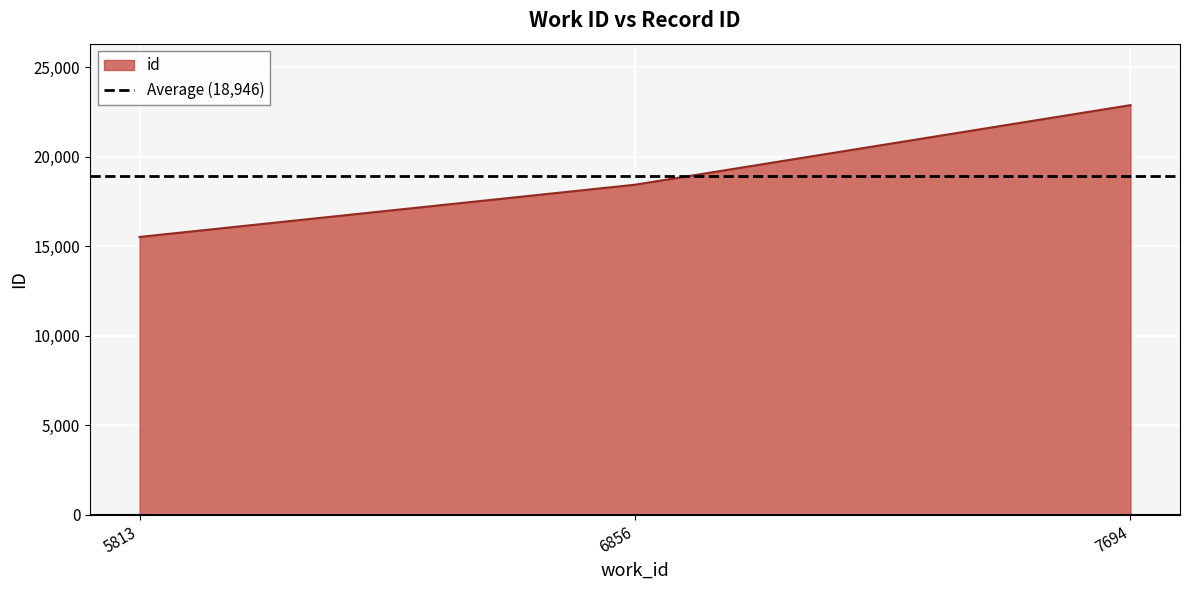

Rank the categories by value from lowest to highest.

5813, 6856, 7694